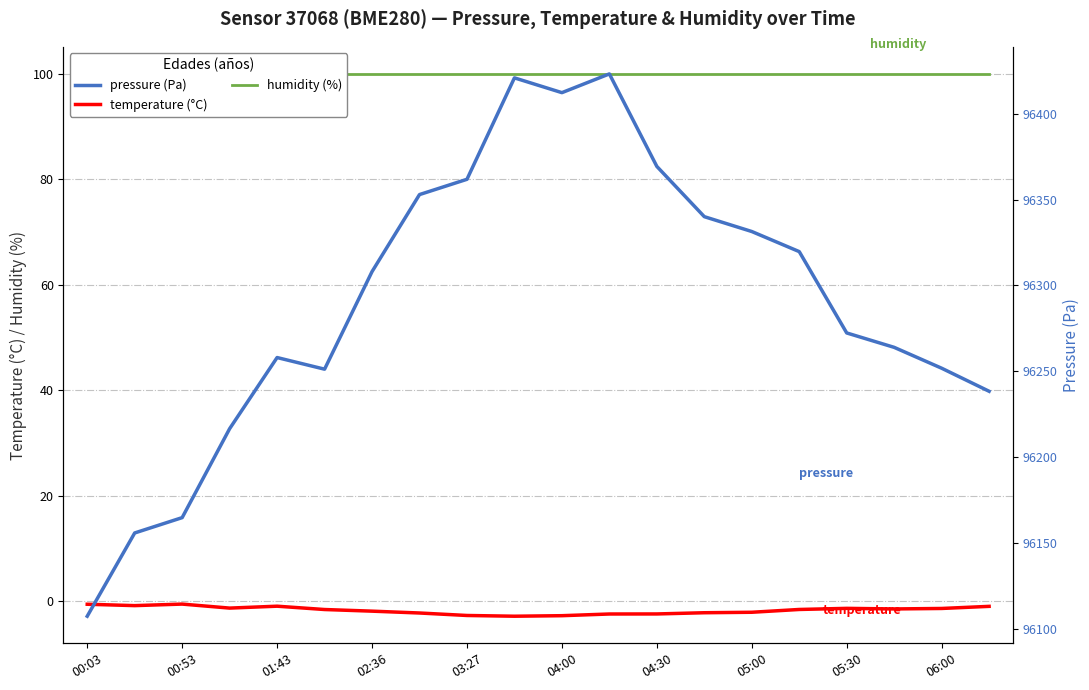

What is the maximum value shown in the chart?

96423.3